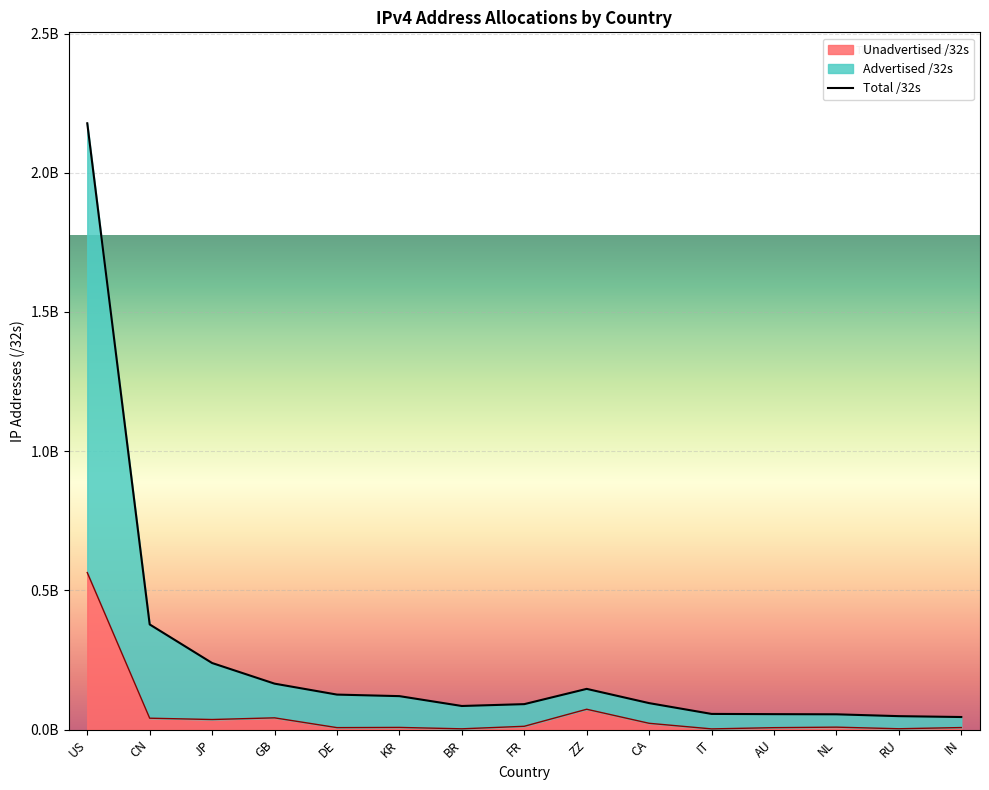

What is the lowest value of the Advertised /32s series?

44861696